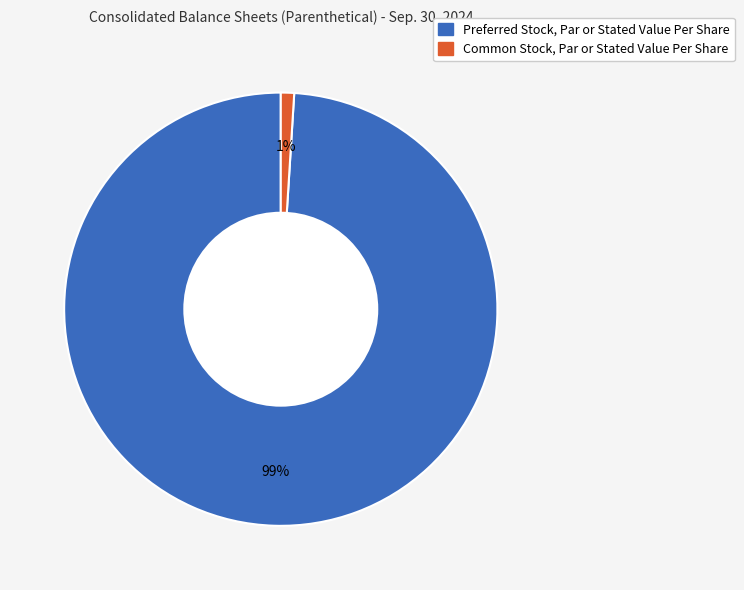

To the nearest percent, what portion does Common Stock, Par or Stated Value Per Share represent?

1%